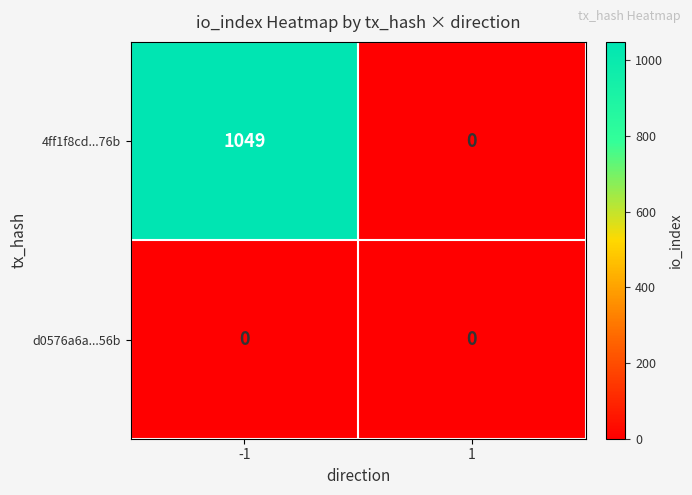

Between -1 and 1, which series saw the biggest shift?

4ff1f8cd...76b